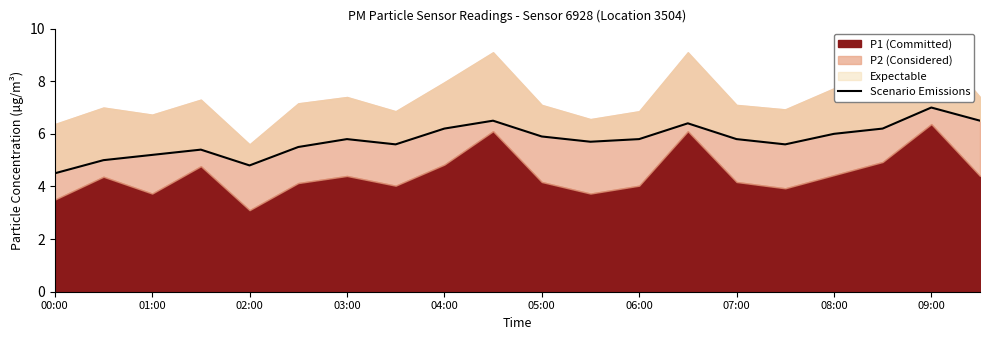

Which label corresponds to the smallest value in the chart?

00:00